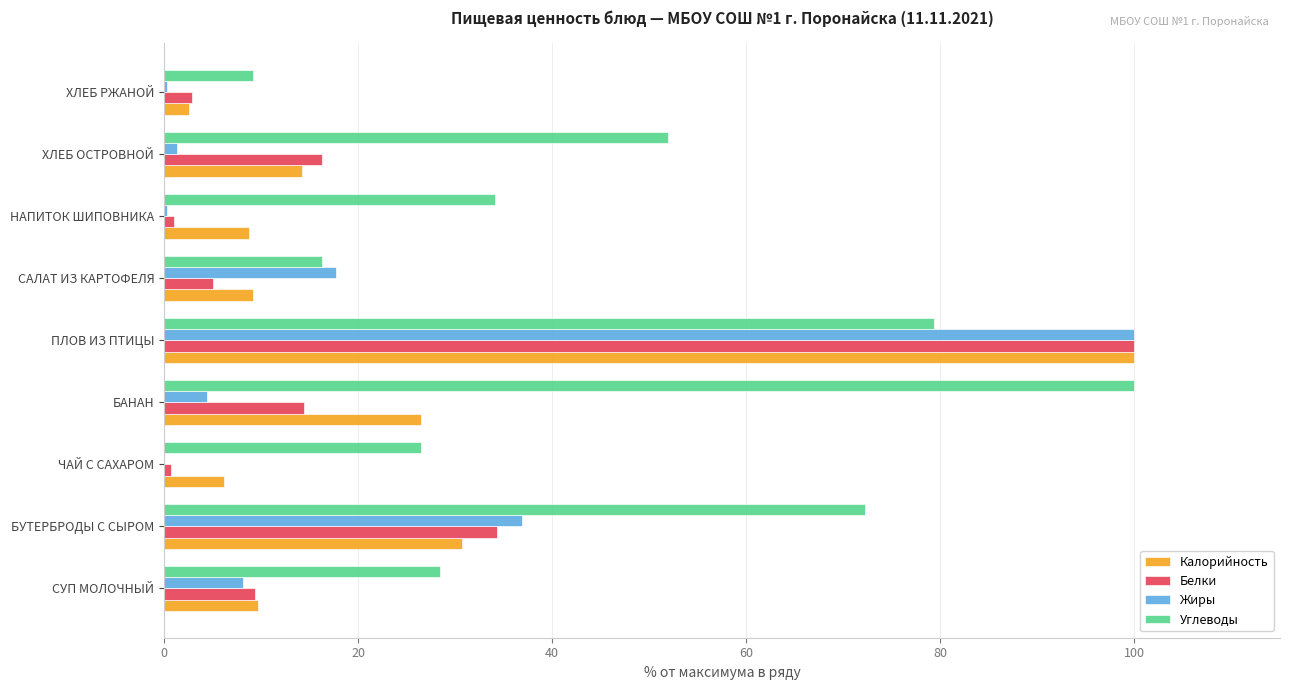

The Калорийность series shows 9.2 at САЛАТ ИЗ КАРТОФЕЛЯ. True or false?

True